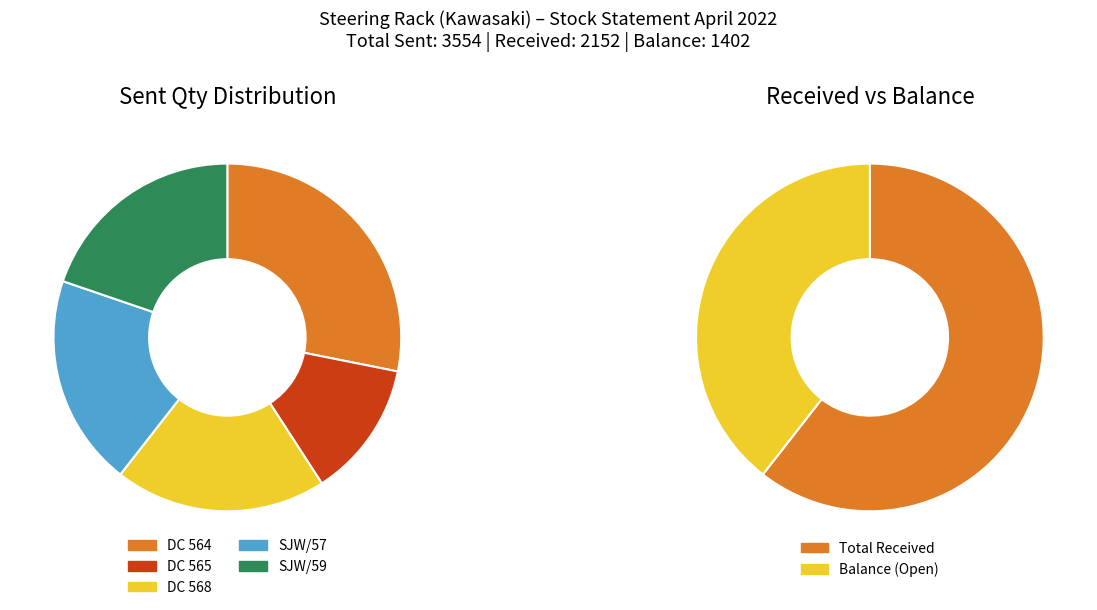

How many slices are in this pie chart?

5